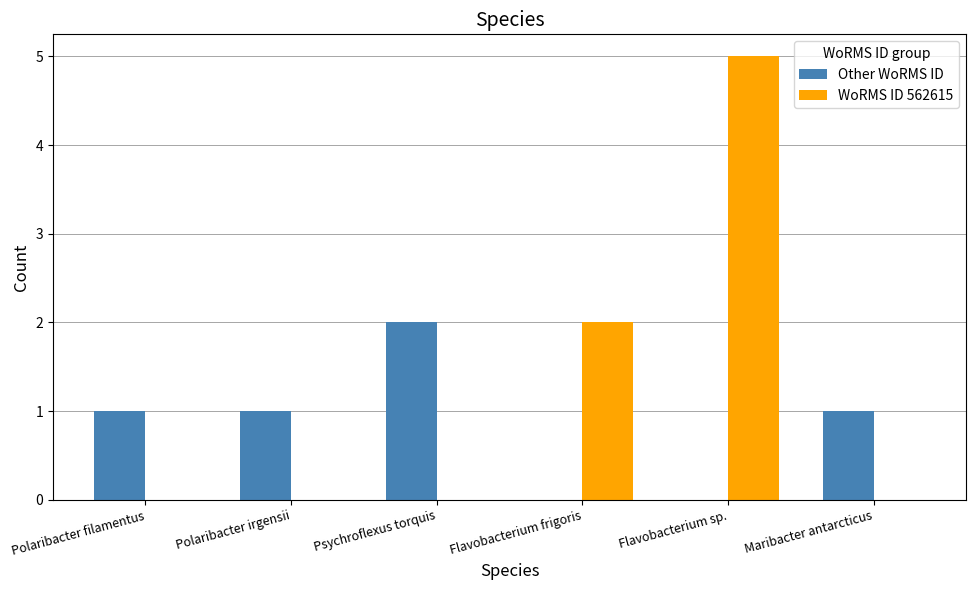

How many distinct data groups are displayed?

2